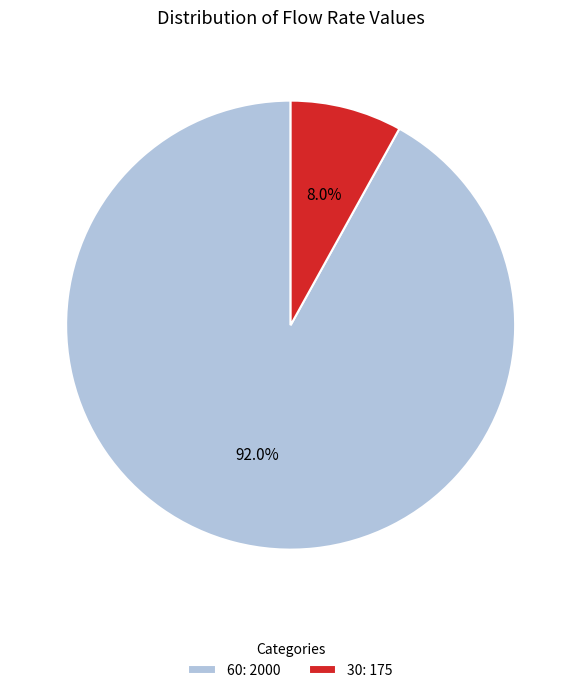

Approximately how many times larger is the value at 30 compared to 60?

0.1